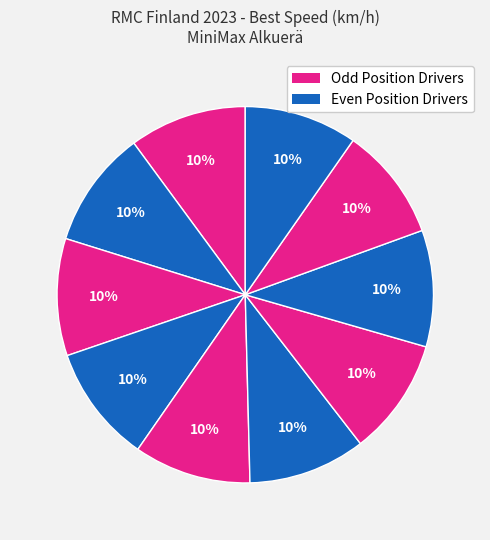

To the nearest percent, what is the average slice percentage?

10%